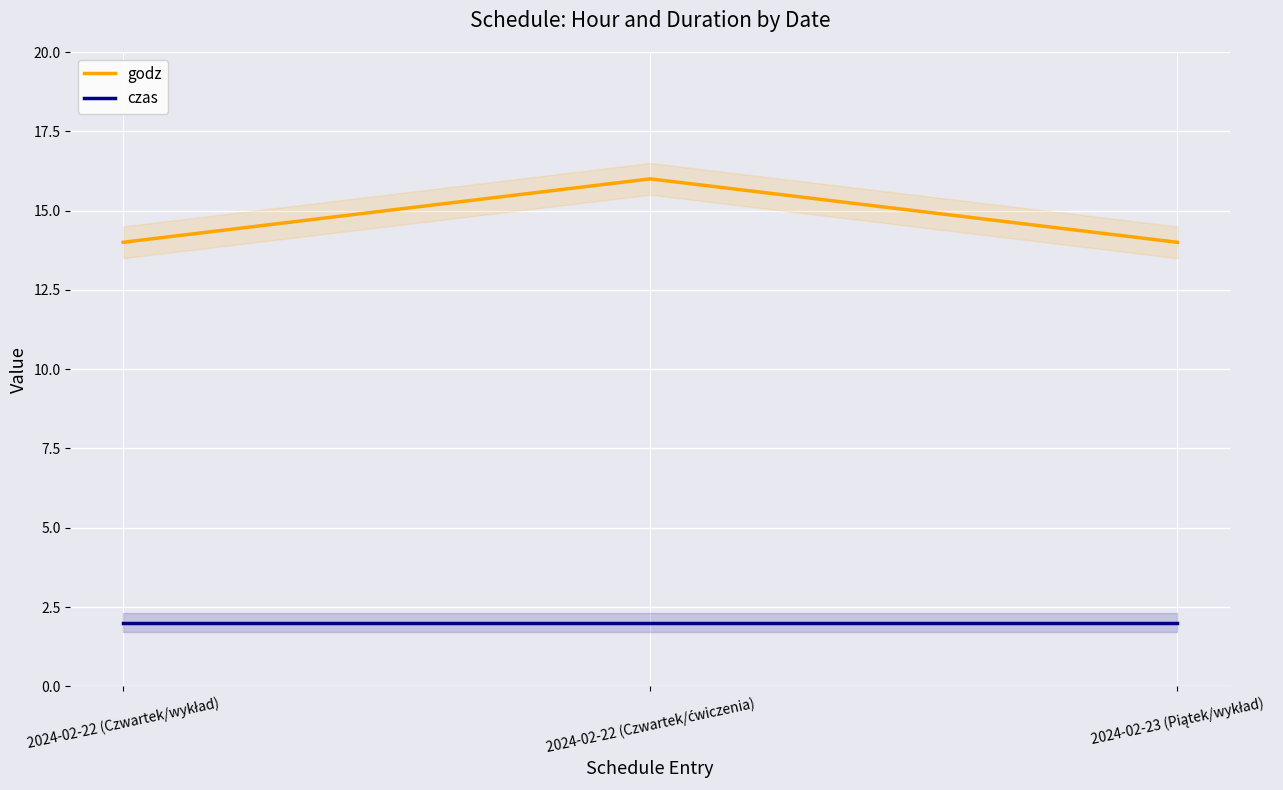

Is it true that czas equals 2 at 2024-02-22 (Czwartek/wykład)?

True